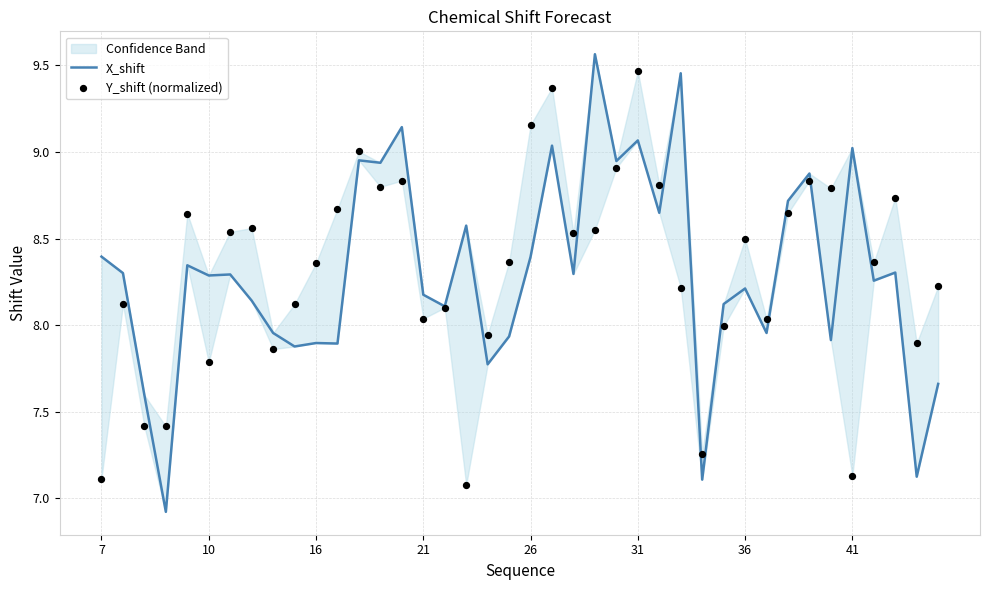

What are all the series names shown in the legend?

X_shift, Y_shift (normalized)